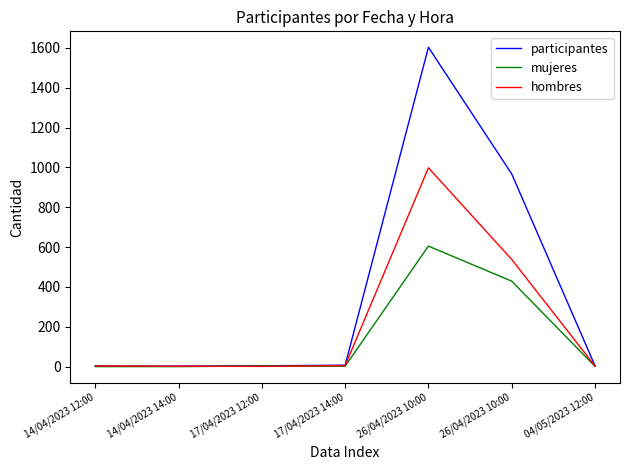

Where is mujeres nearest to the value 302?

26/04/2023 10:00